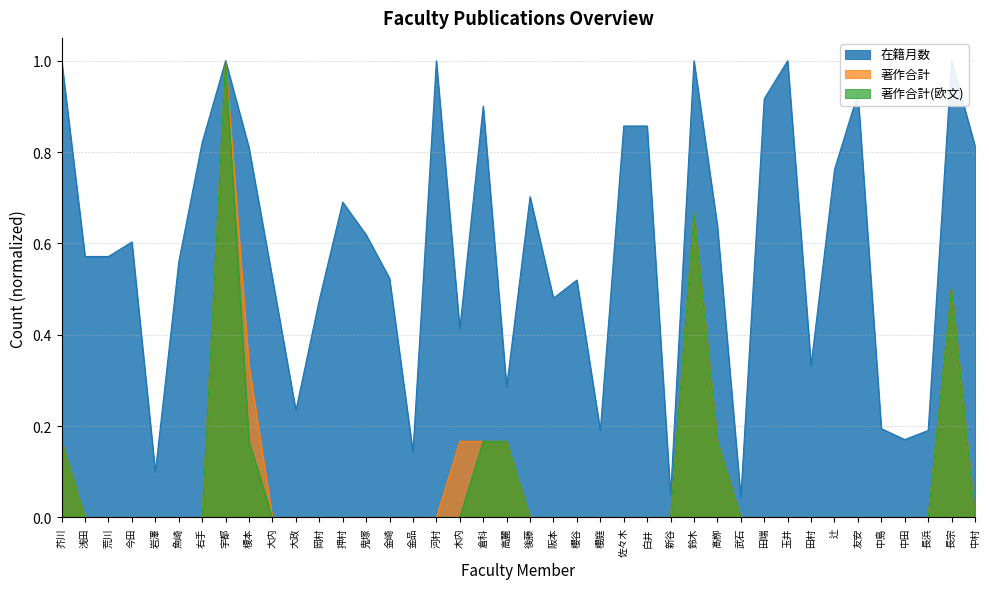

At which label does 著作合計(欧文) reach its peak?

宇都